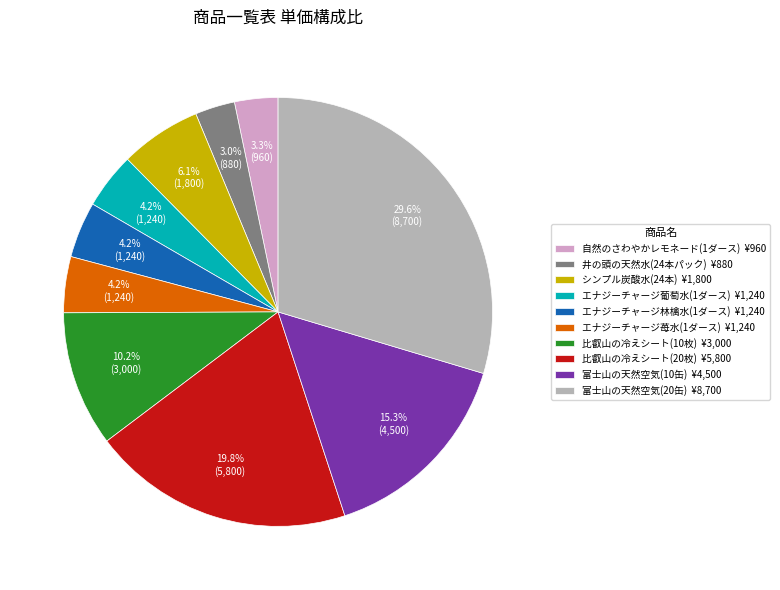

Is the sum of エナジーチャージ葡萄水(1ダース) and エナジーチャージ苺水(1ダース) greater than half?

No